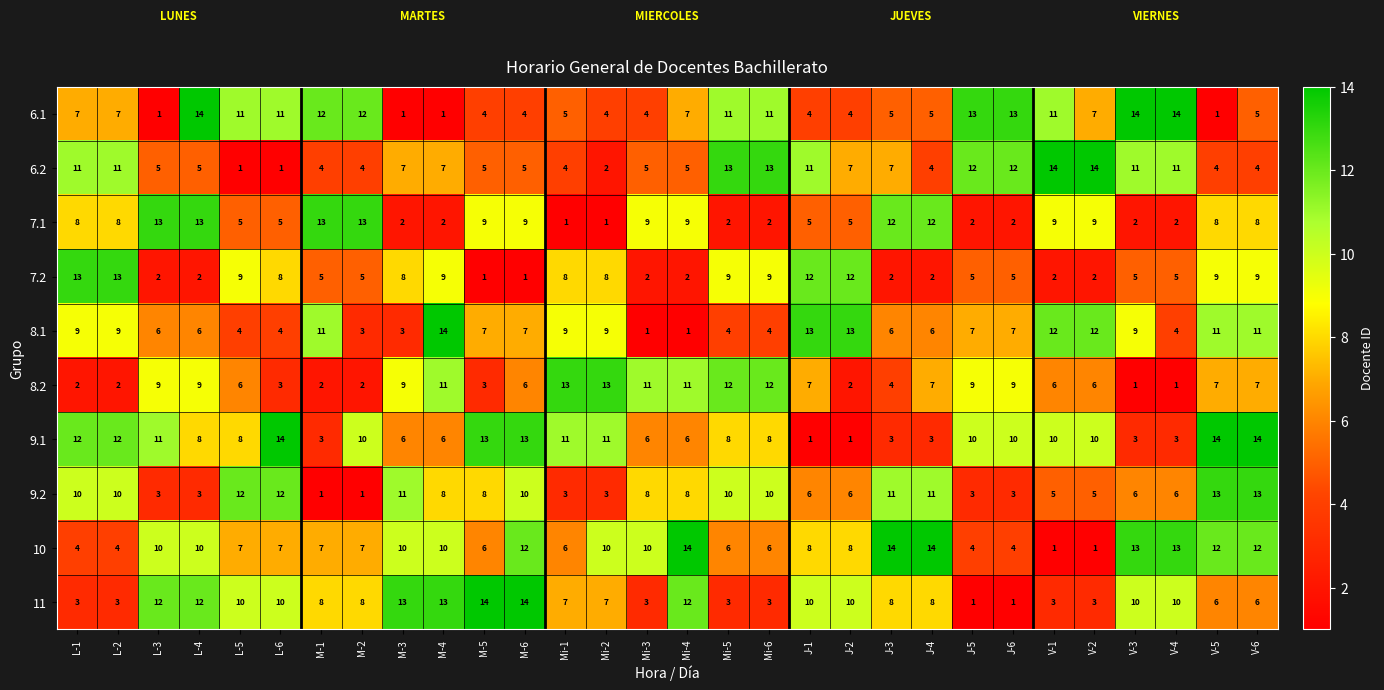

How many series are shown in this chart?

10